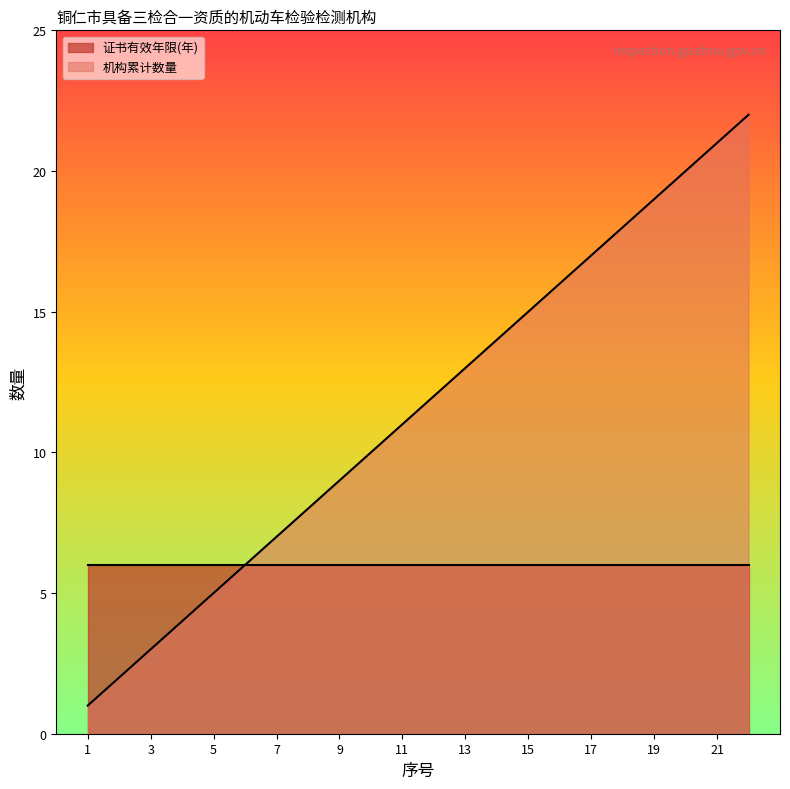

At which label does the data first exceed 12?

13